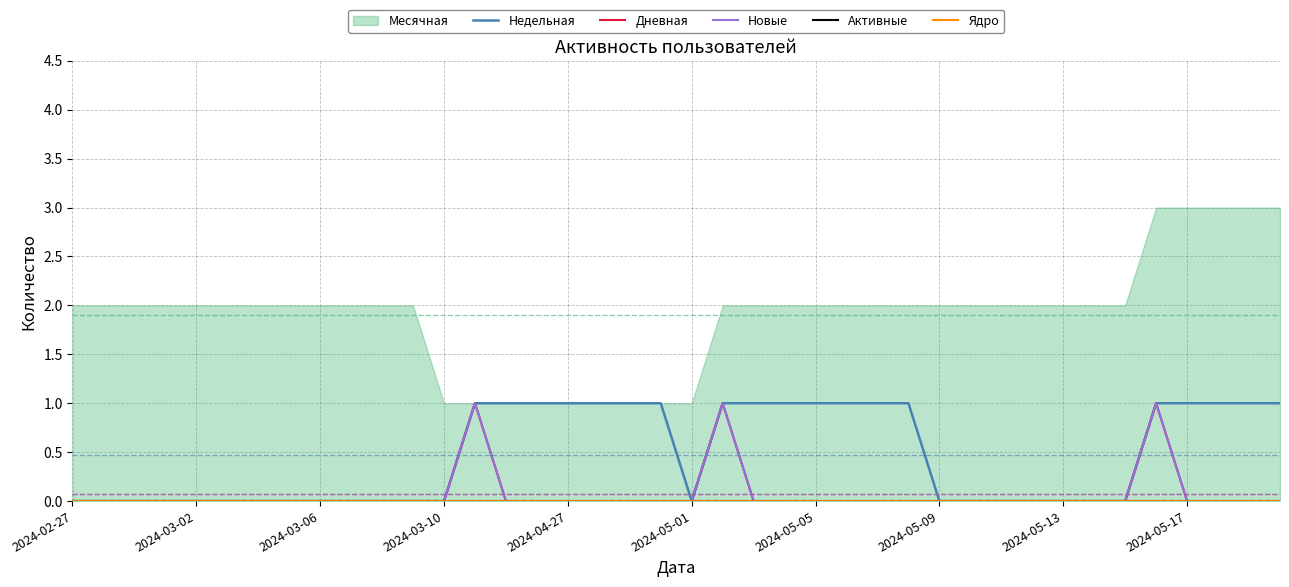

Where is Новые nearest to the value 0?

2024-02-27